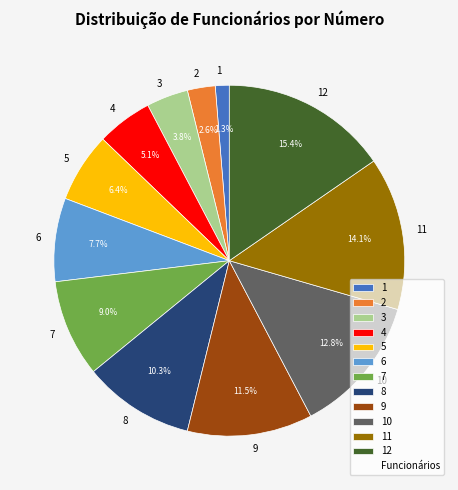

Which category has the smallest portion of the pie?

1